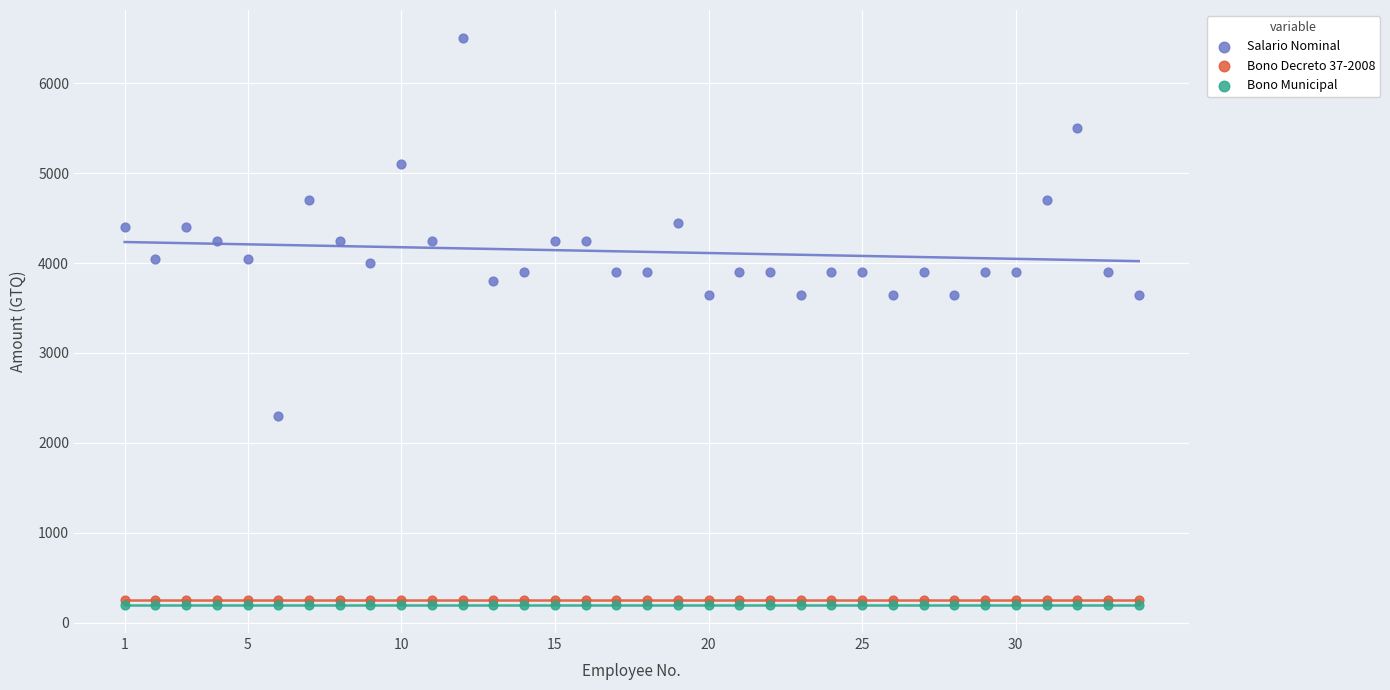

Which series contains the highest Y value?

Salario Nominal